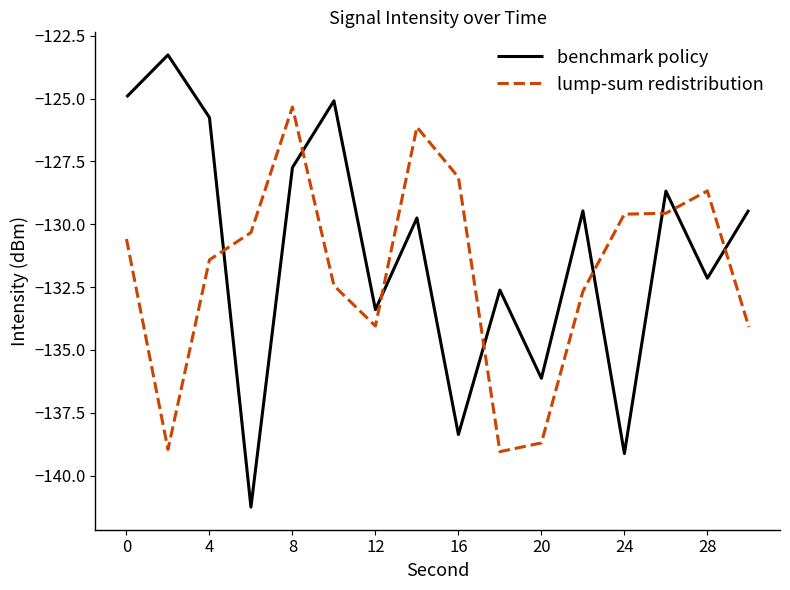

What is the lowest value of the lump-sum redistribution series?

-139.0